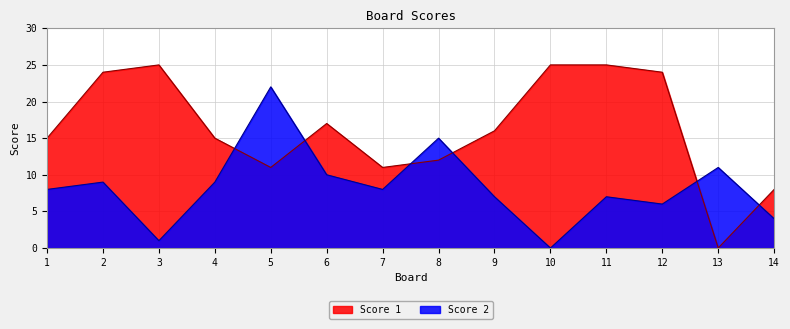

Which series has the largest range (max minus min)?

Score 1